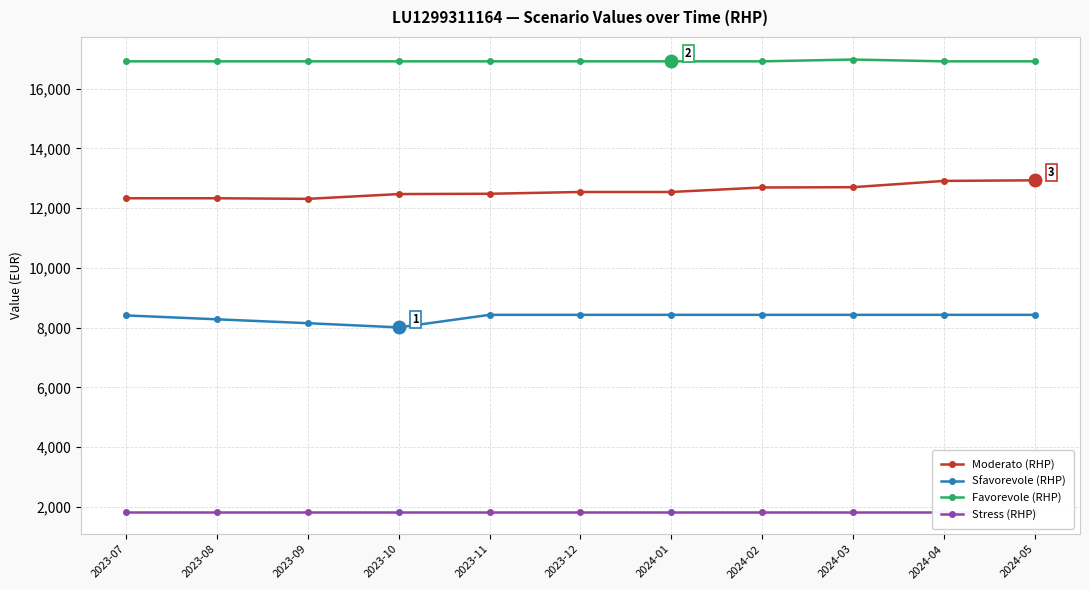

True or false: Stress (RHP) has a value of 417 at 2023-09.

False